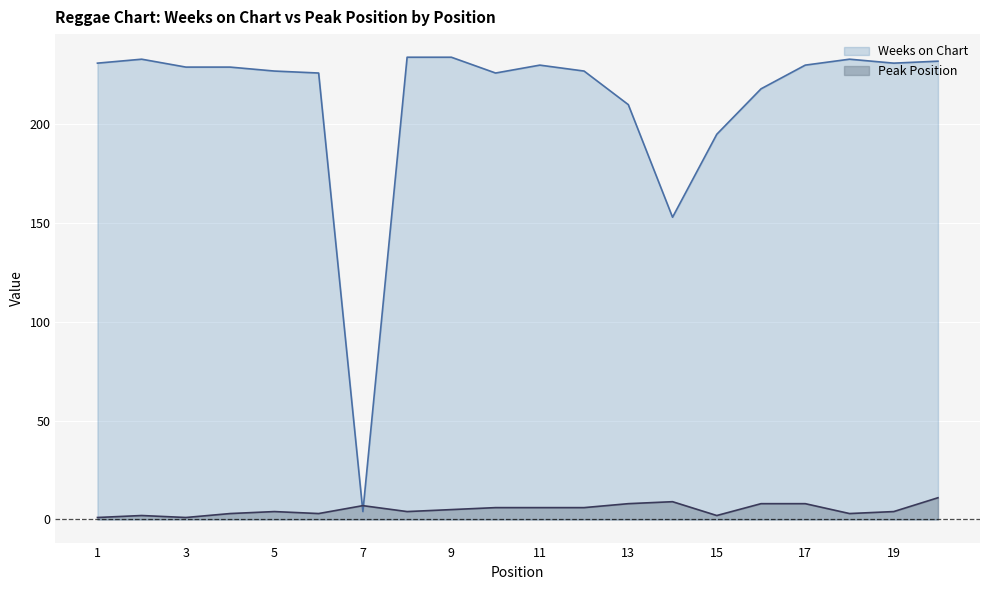

Between 3 and 4, which series saw the biggest shift?

Peak Position